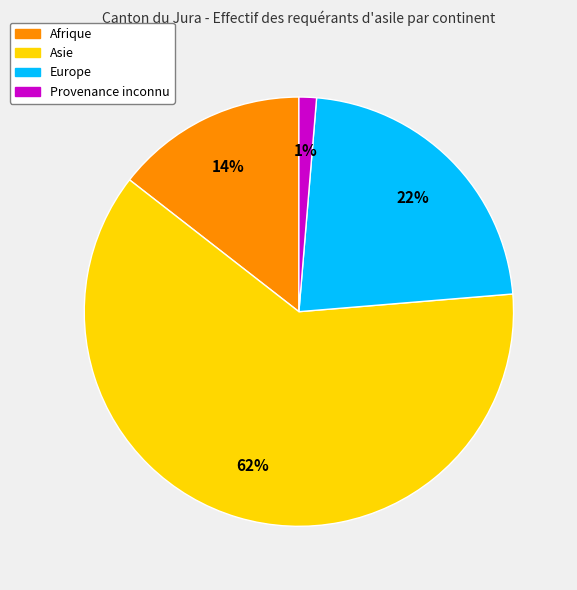

Which slice represents more than half of the pie?

Asie